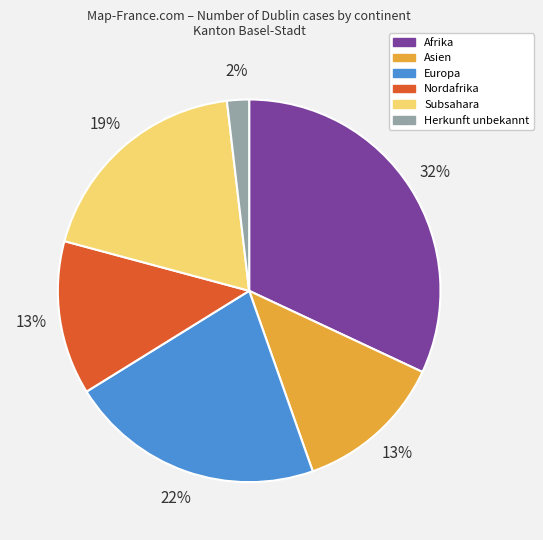

Does Subsahara represent more than half of the total?

No